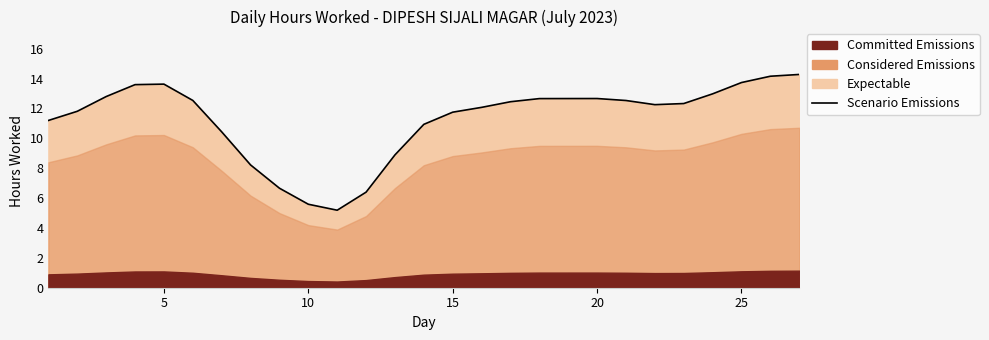

The value at 17 is 17.8. True or false?

False